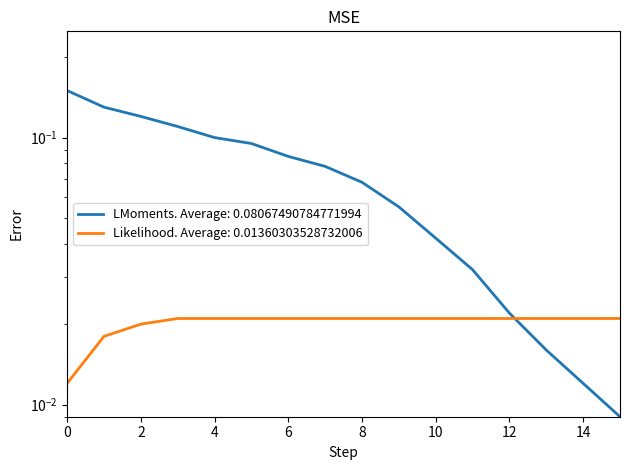

Between which two adjacent categories do LMoments. Average: 0.08067490784771994 and Likelihood. Average: 0.01360303528732006 first intersect?

12 and 13